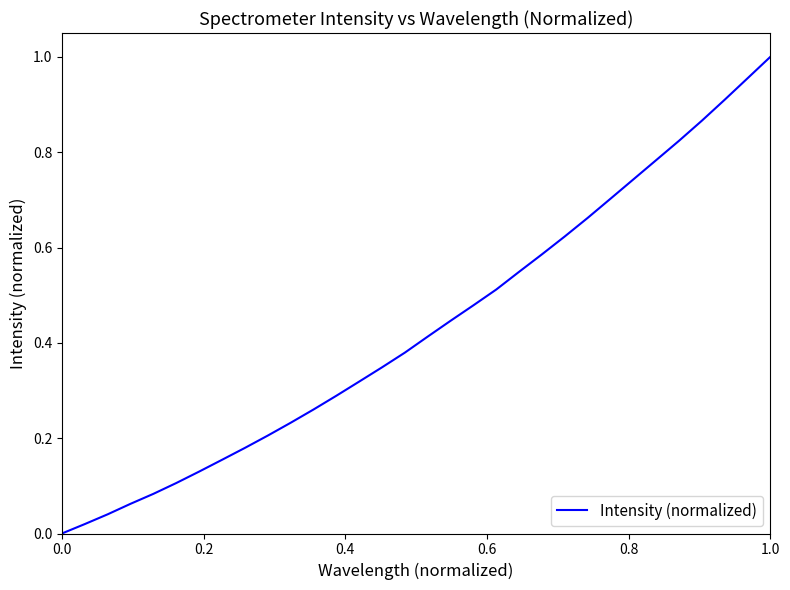

Does the chart have visible grid lines?

No